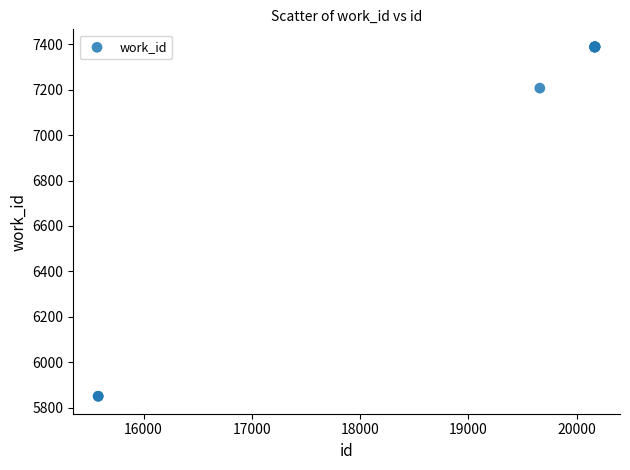

What Y value in the scatter plot is closest to 6619?

7207